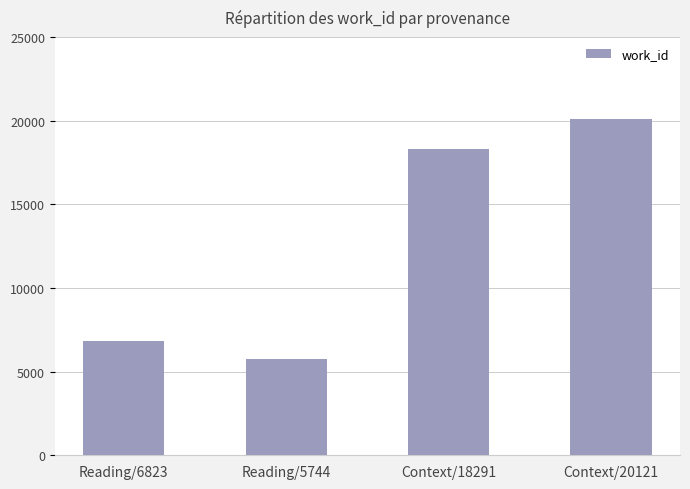

The chart shows a value of 9176 at Reading/5744. True or false?

False